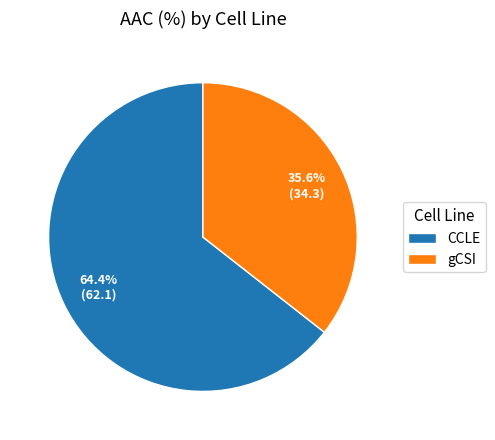

To the nearest percent, what is the combined percentage of gCSI and CCLE?

100%